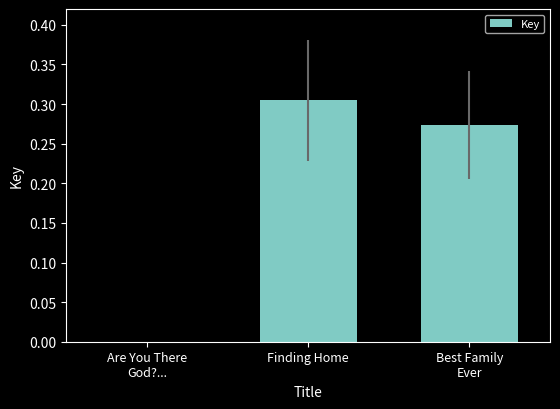

The chart shows a value of 0.2 at Finding Home. True or false?

False